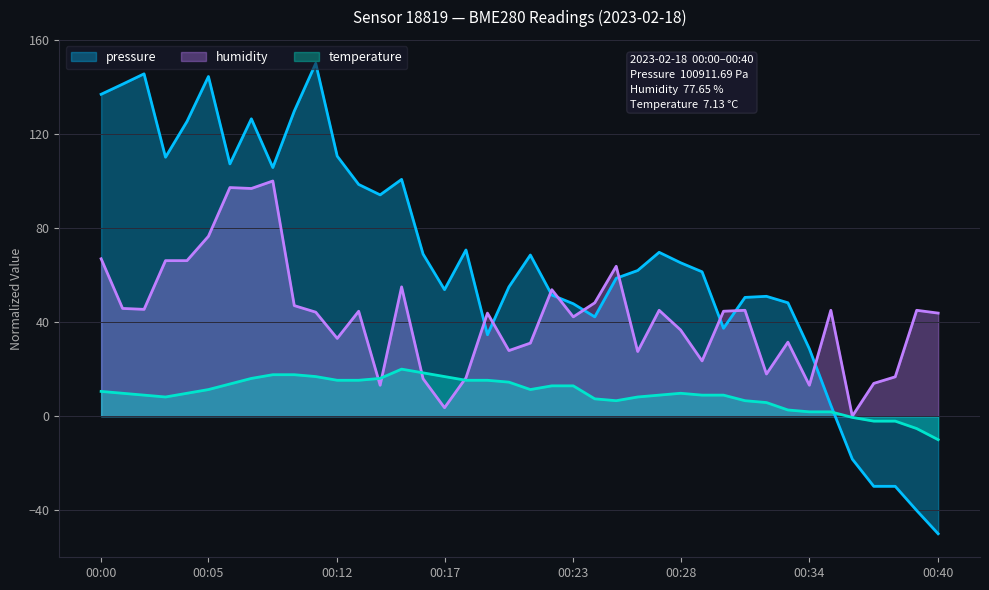

At 00:05, list the series in order from largest to smallest.

pressure, humidity, temperature